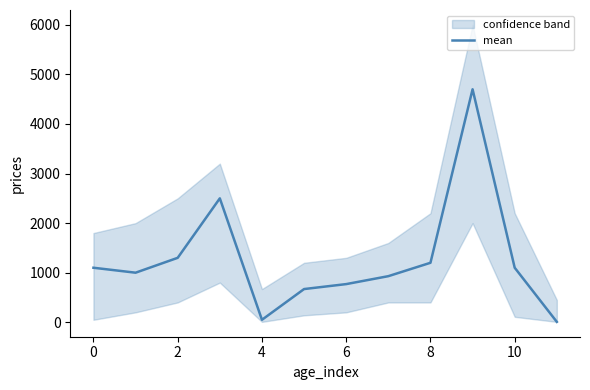

How many lines are shown in the chart?

1